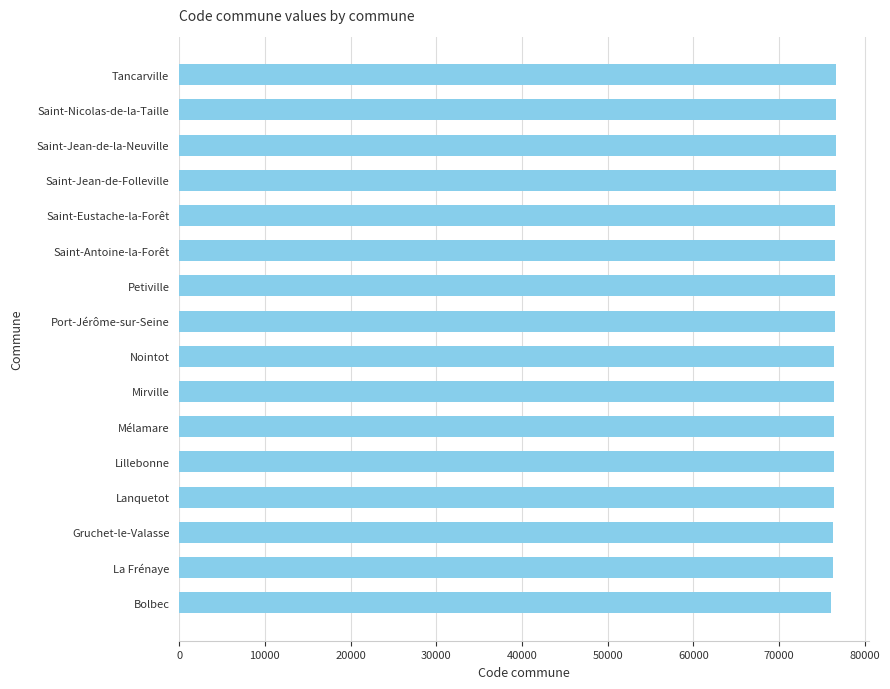

True or false: the data shows 119416 at Saint-Eustache-la-Forêt.

False